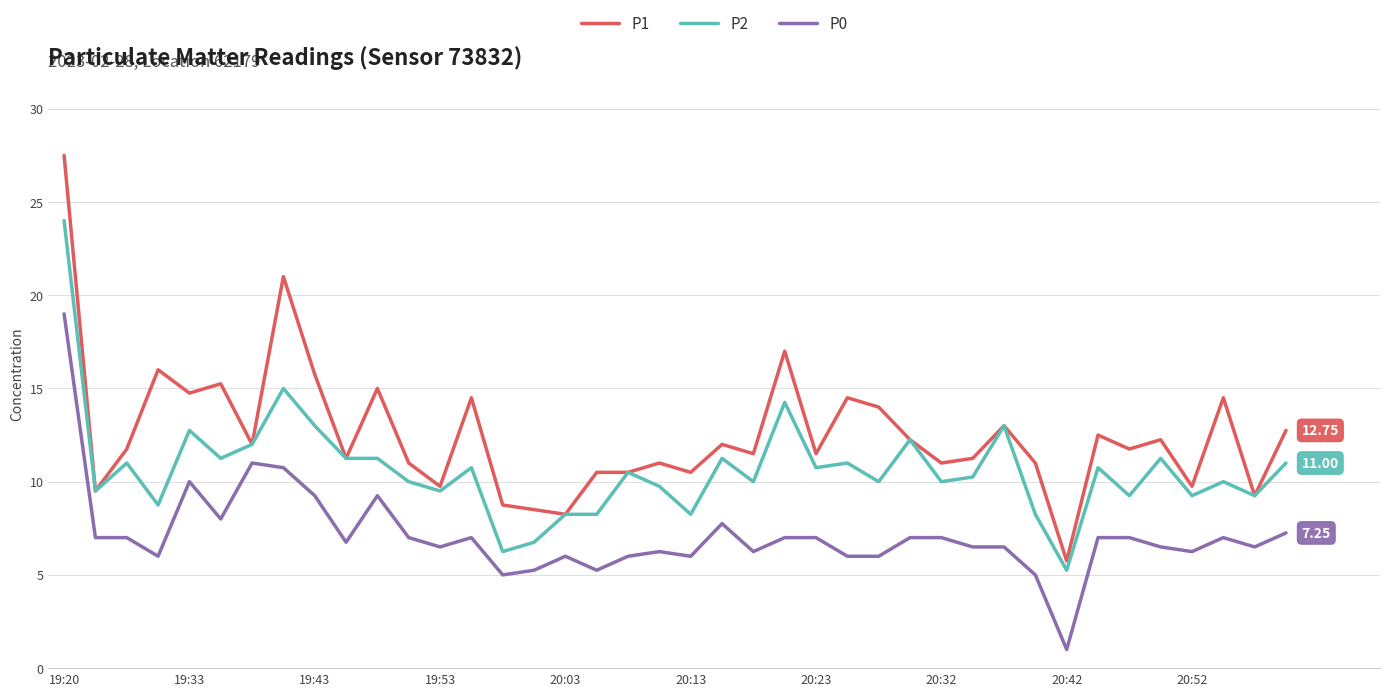

True or false: P0 and P2 intersect in this chart.

False